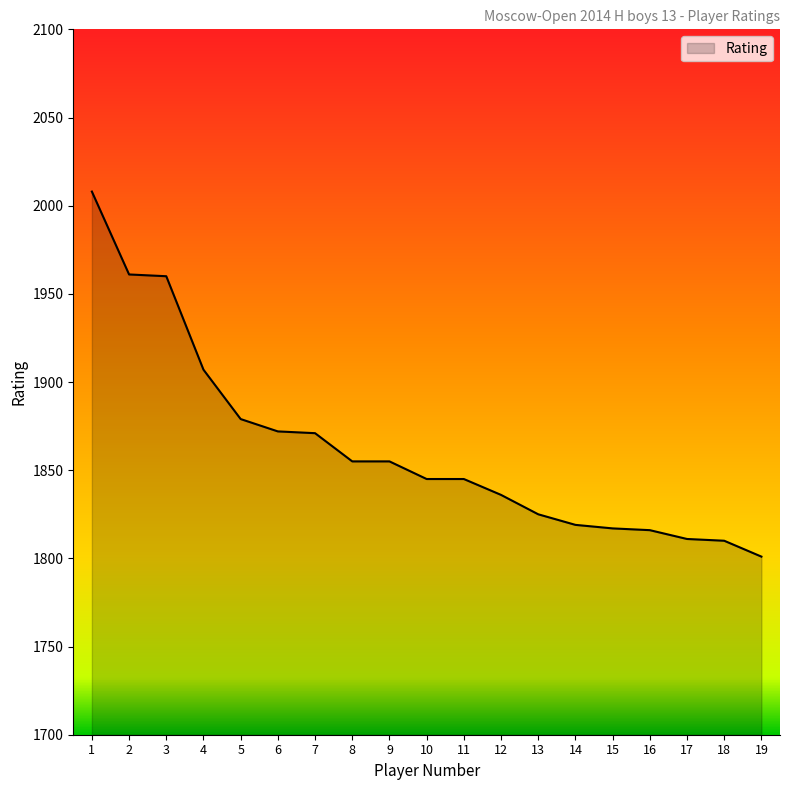

What is the smallest value displayed?

1801